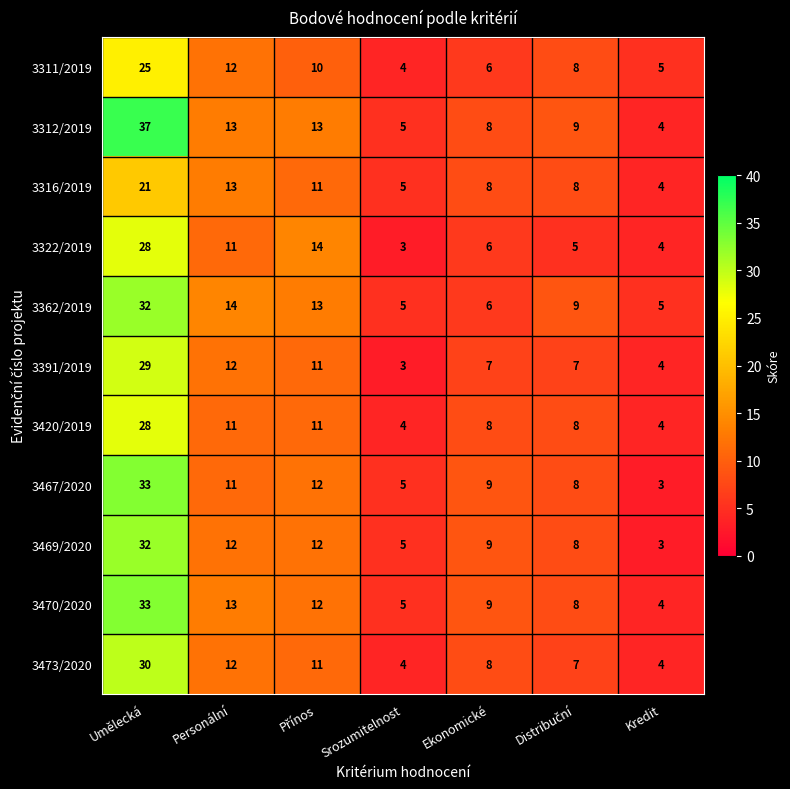

Where is 3470/2020 nearest to the value 18?

Personální